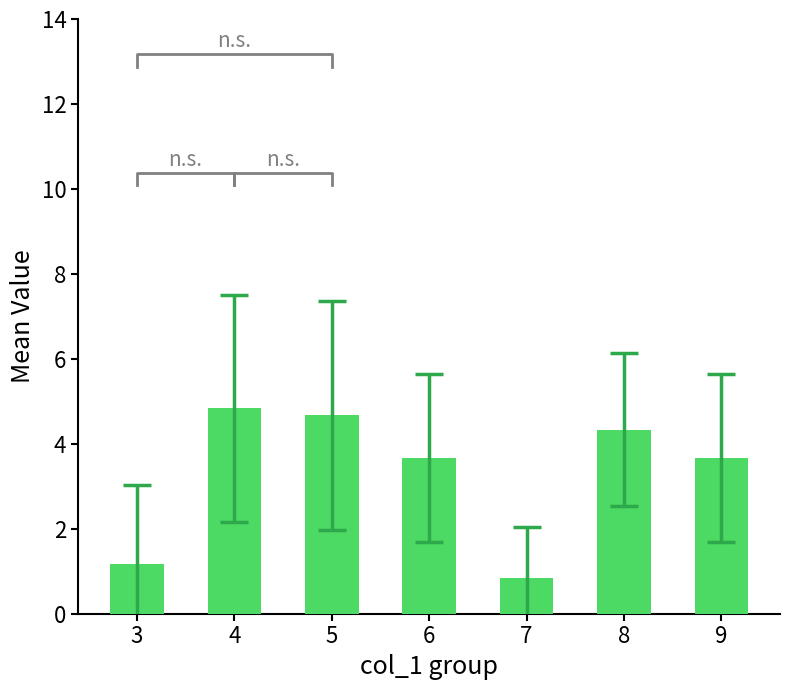

Reading left to right, what are all the values shown in this chart?

1.2	4.8	4.7	3.7	0.8	4.3	3.7